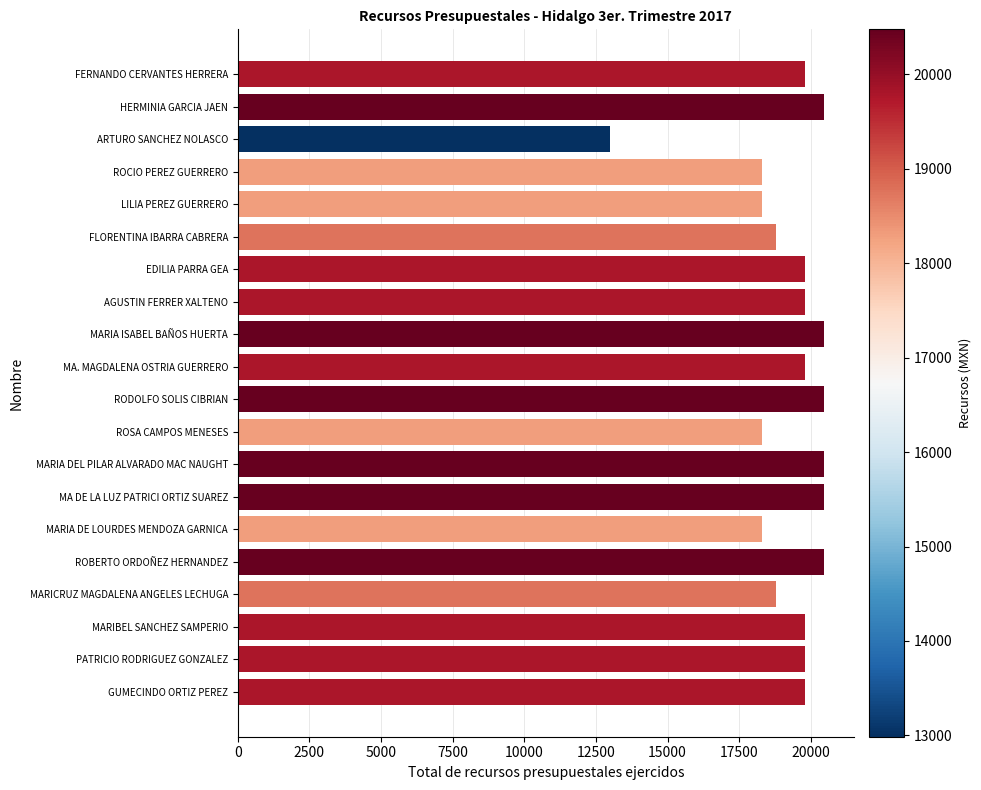

What is the difference between the maximum and minimum values?

7488.3